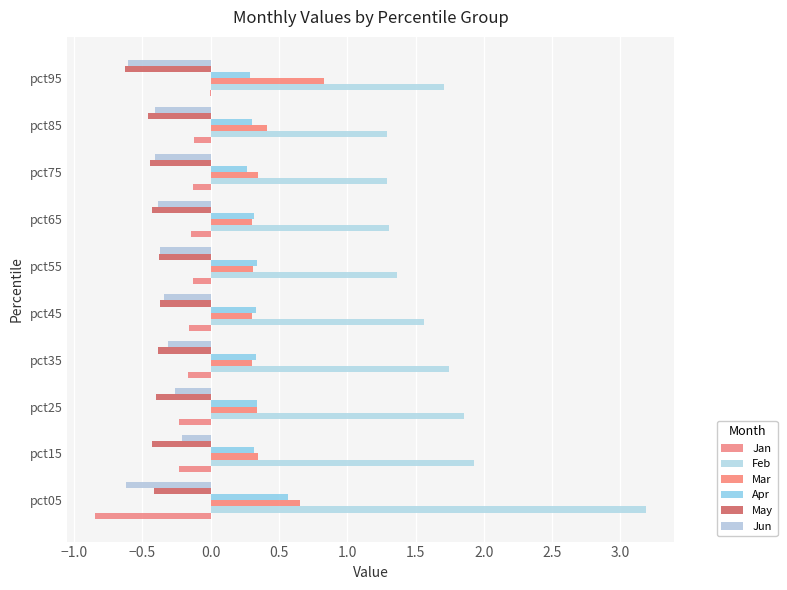

What is the average value of the Jan series?

-0.2